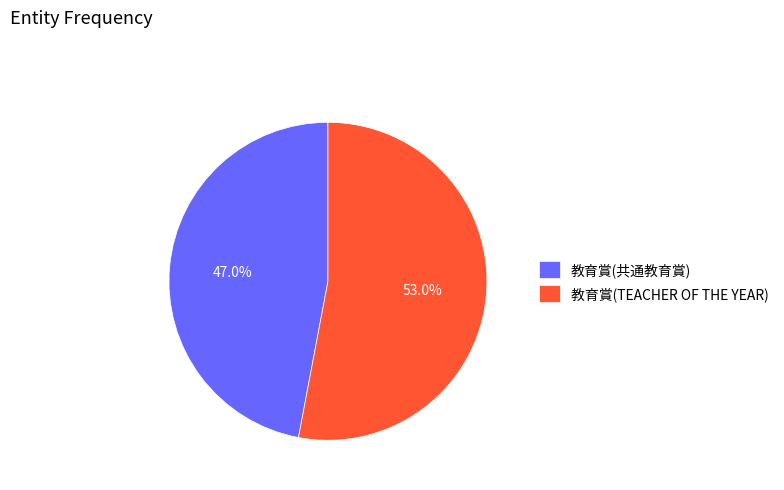

Rank the categories by value from highest to lowest.

教育賞(TEACHER OF THE YEAR), 教育賞(共通教育賞)